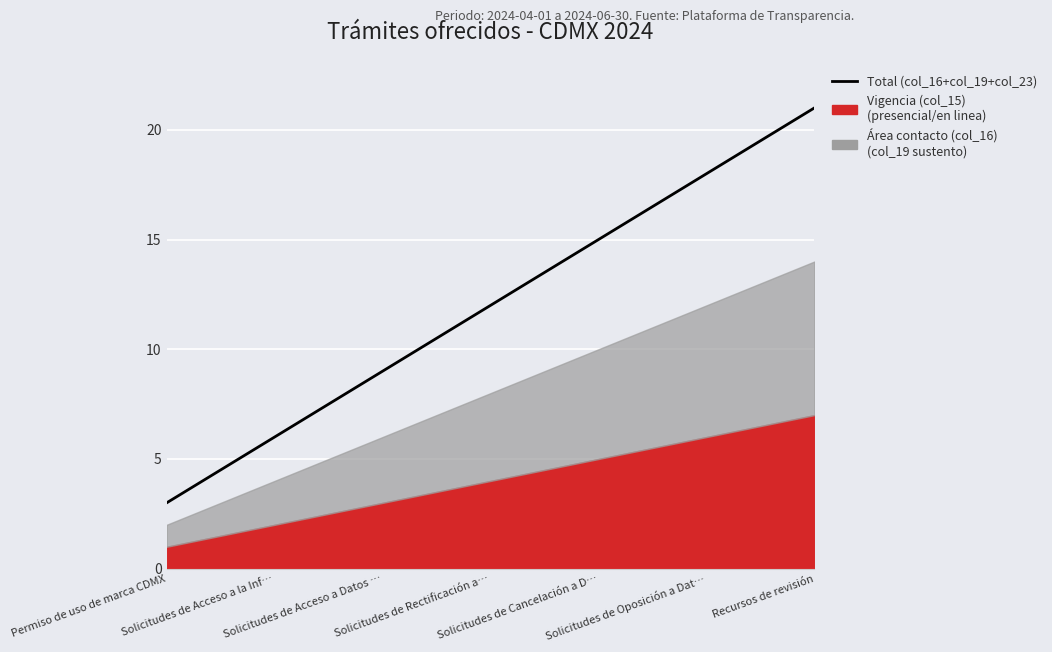

Which has a higher value, Solicitudes de Rectificación a… or Solicitudes de Acceso a Datos …?

Solicitudes de Rectificación a…